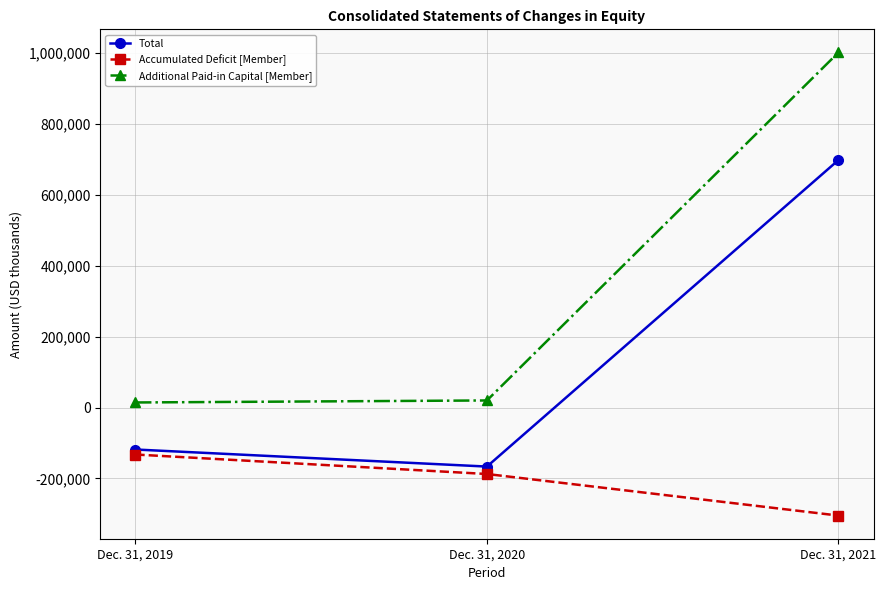

List the labels in order of Total value, smallest first.

Dec. 31, 2020, Dec. 31, 2019, Dec. 31, 2021